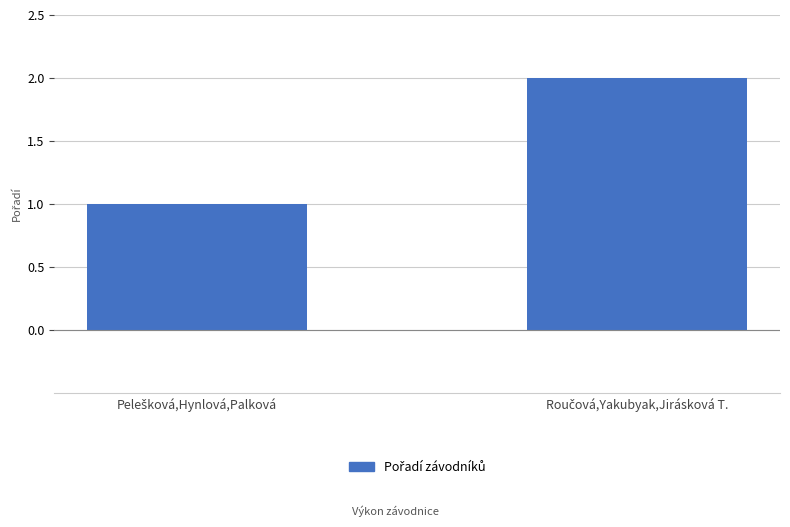

How many data points does each series have?

2